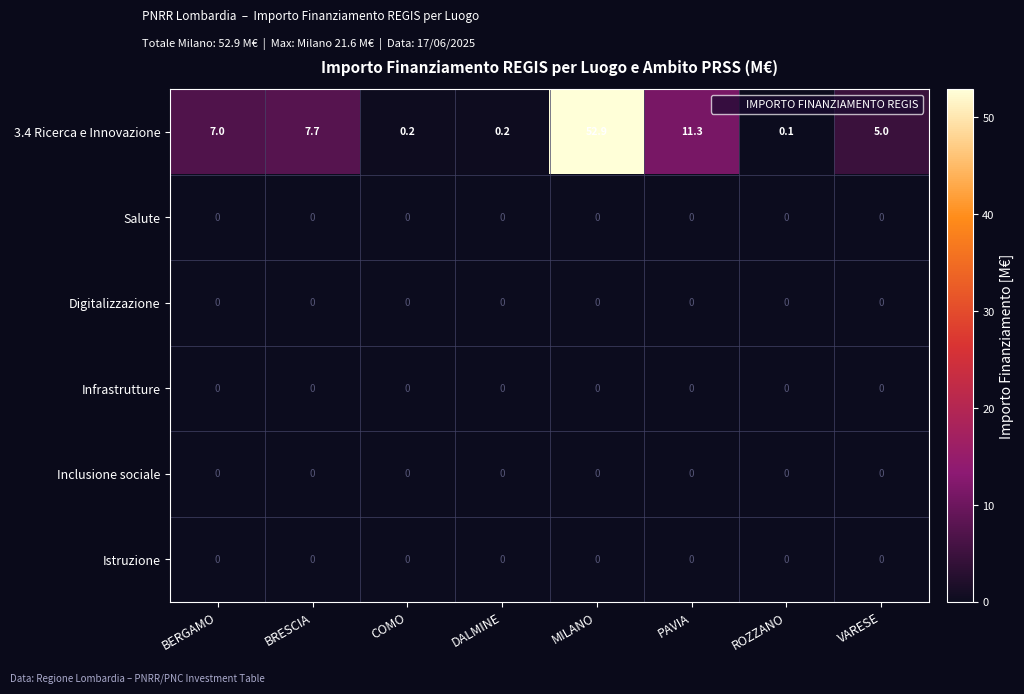

Where is 3.4 Ricerca e Innovazione nearest to the value 26?

PAVIA